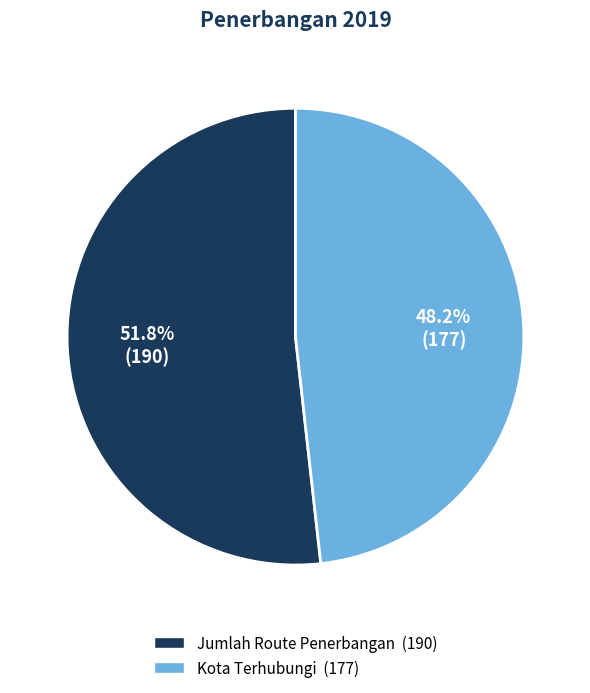

How many slices are in this pie chart?

2